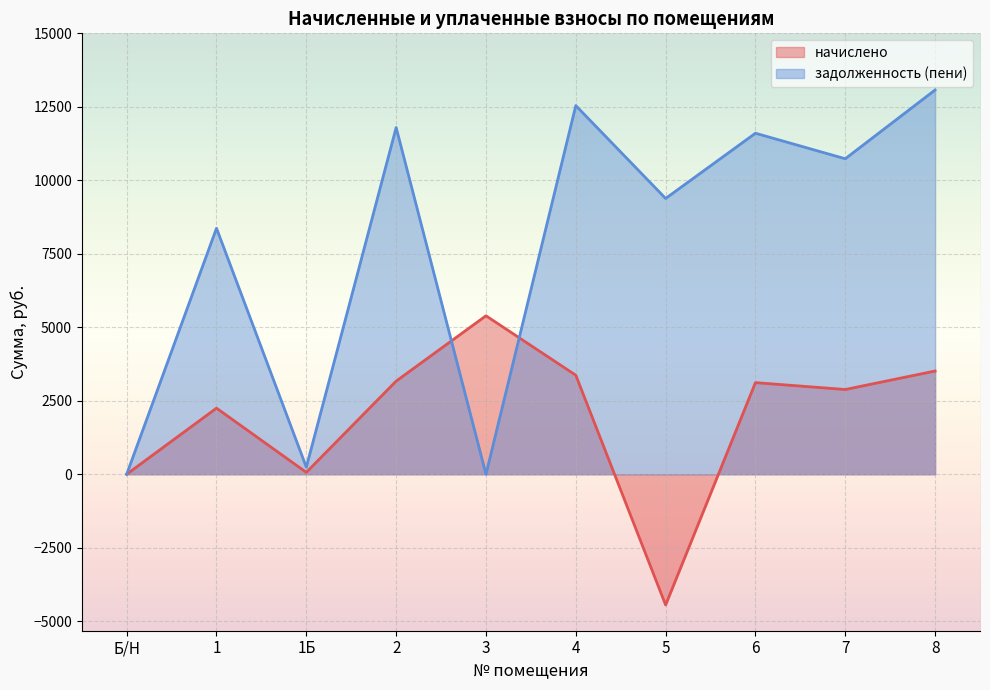

Reading left to right, list all the values displayed in this chart.

начислено: Б/Н=0.0	1=2248.6	1Б=64.8	2=3168.7	3=5391.4	4=3369.6	5=-4447.1	6=3116.9	7=2883.6	8=3512.2
задолженность (пени): Б/Н=0.0	1=8369.6	1Б=241.2	2=11794.7	3=0.5	4=12542.4	5=9382.7	6=11601.7	7=10733.4	8=13073.0